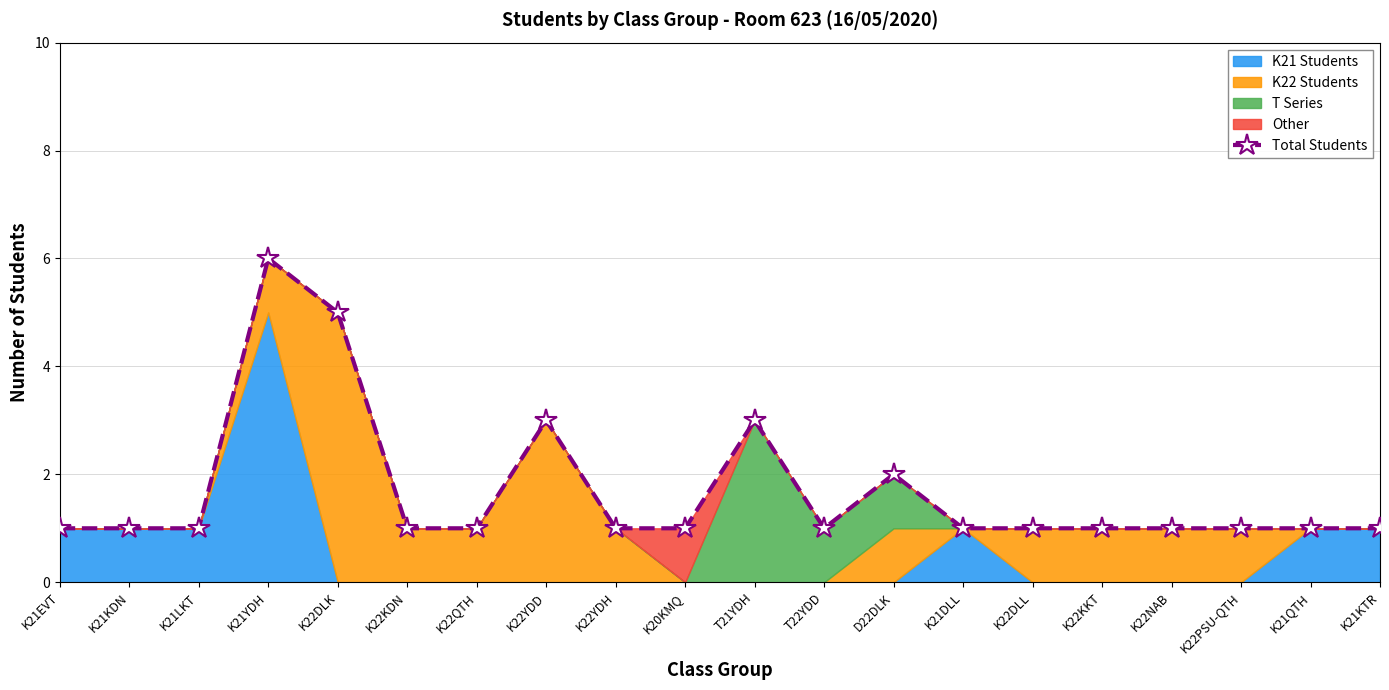

Reading right to left, list all the values displayed in this chart.

1	1	1	1	1	1	1	2	1	3	1	1	3	1	1	5	6	1	1	1